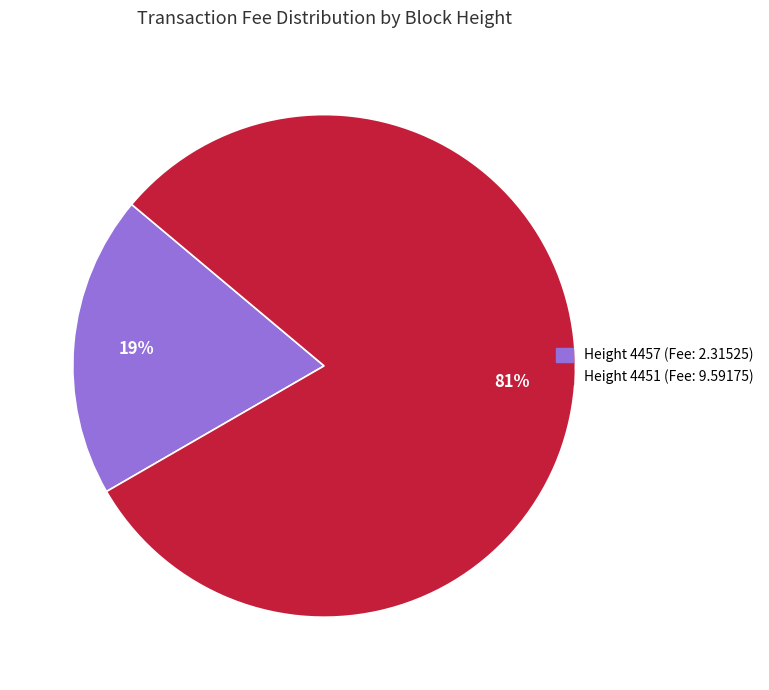

To the nearest percent, what is the average slice percentage?

50%